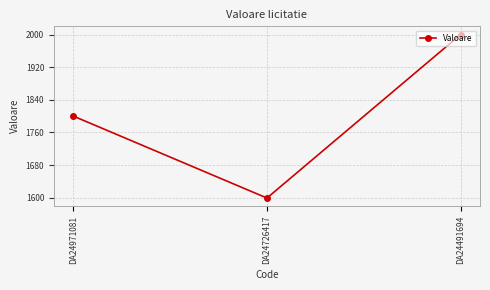

List the labels in order of value, smallest first.

DA24726417, DA24971081, DA24491694